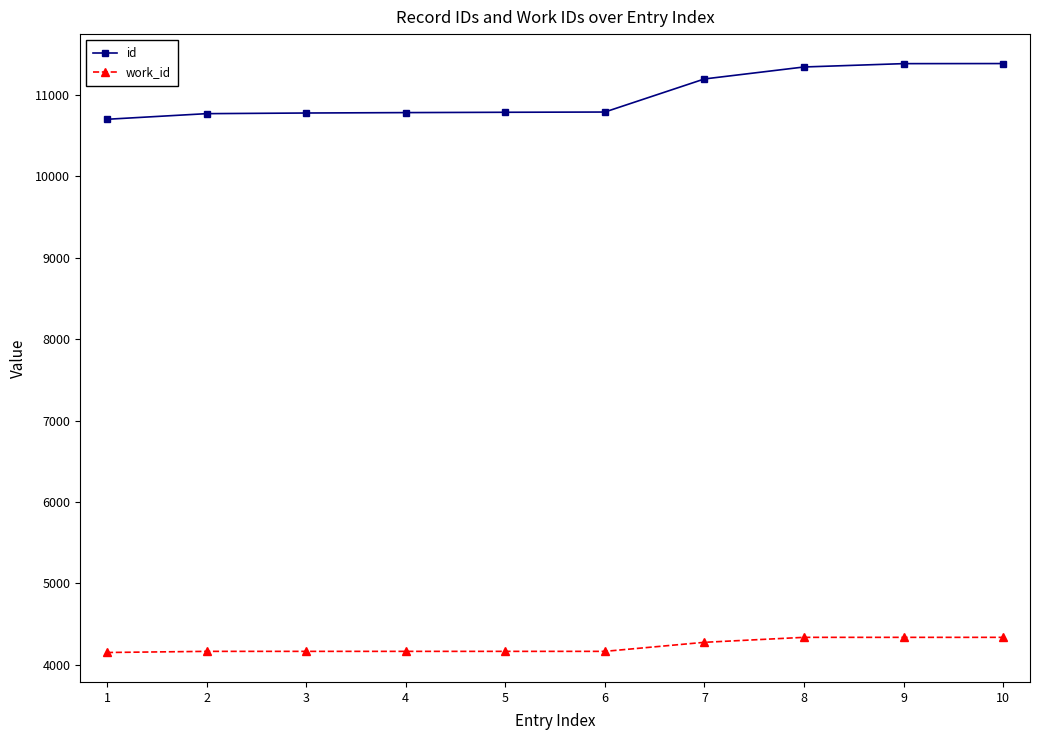

The value of id at 10 is 11382. True or false?

True